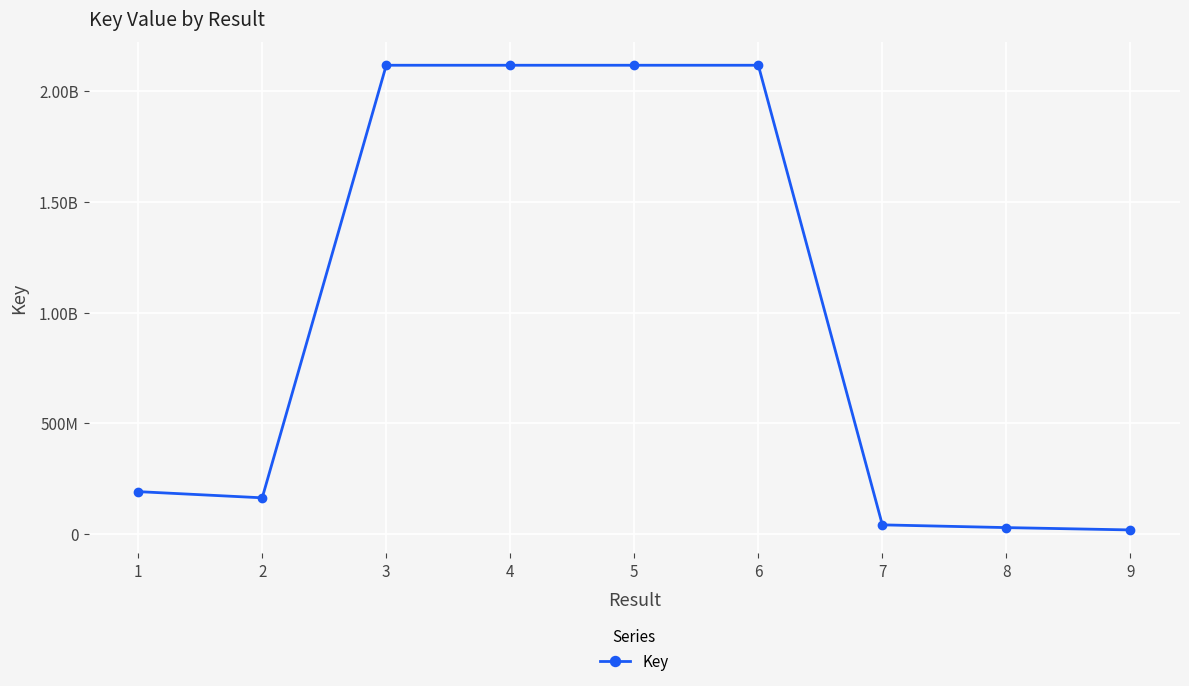

Read the value at 1.

190947928